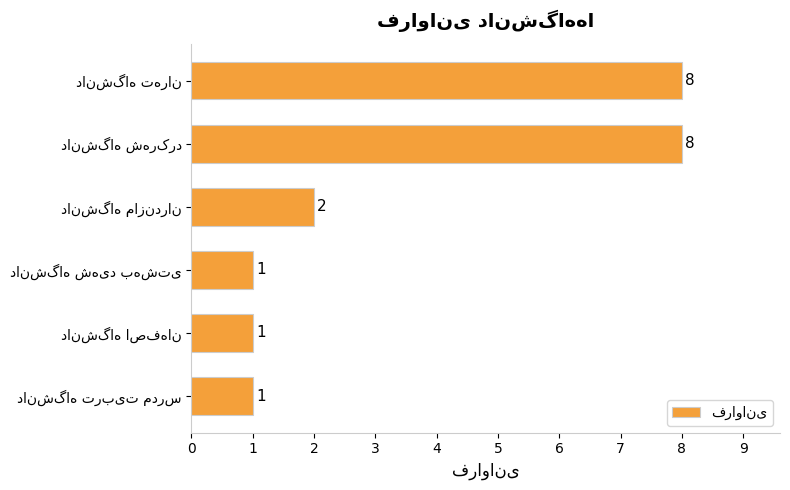

What is the value of the 2nd bar from the top?

8